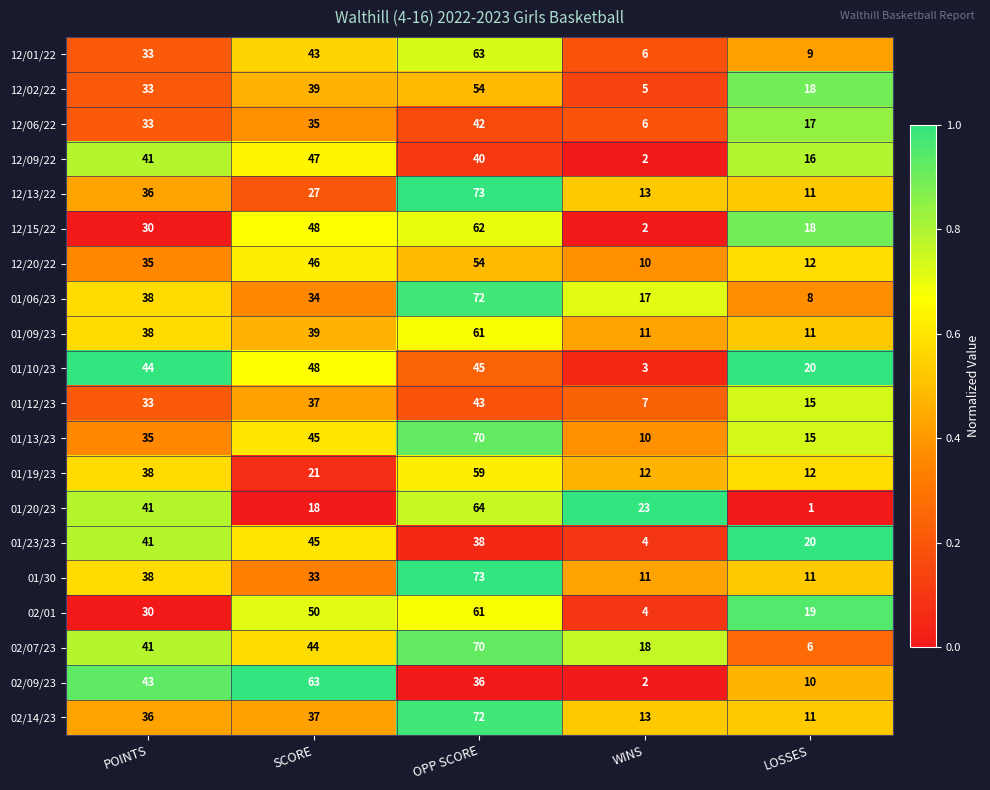

Which series has the largest total across all categories?

02/07/23